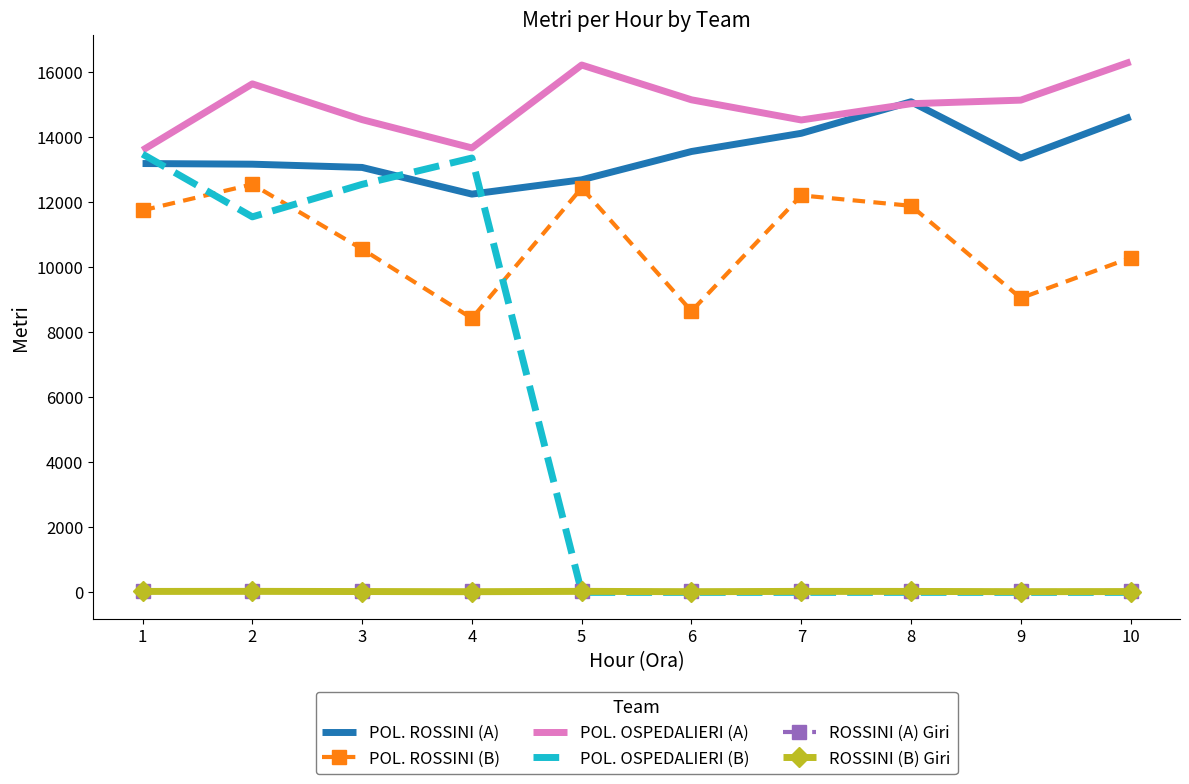

Between 1 and 5, which series saw the biggest shift?

POL. OSPEDALIERI (B)